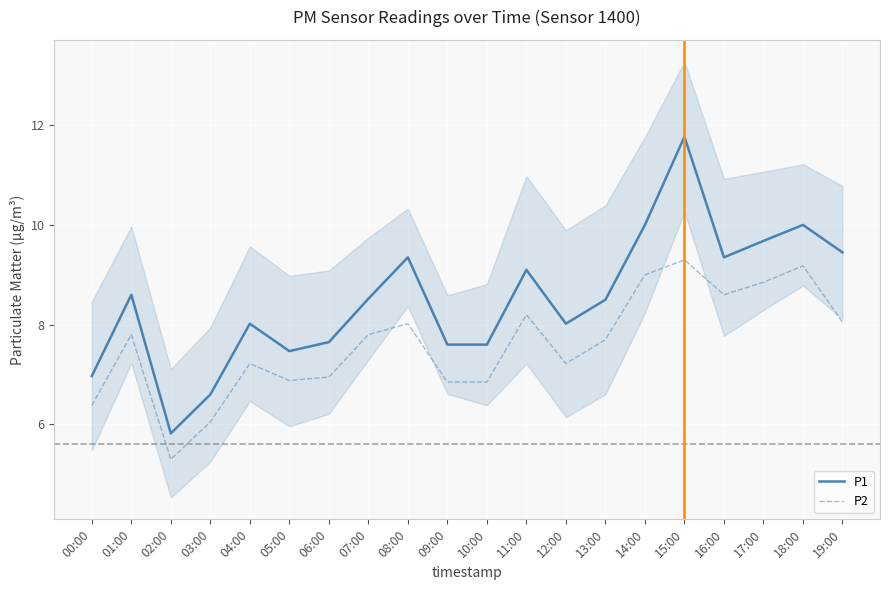

Reading left to right, what are all the values shown in this chart?

P1: 00:00=7.0	01:00=8.6	02:00=5.8	03:00=6.6	04:00=8.0	05:00=7.5	06:00=7.7	07:00=8.5	08:00=9.3	09:00=7.6	10:00=7.6	11:00=9.1	12:00=8.0	13:00=8.5	14:00=10.0	15:00=11.8	16:00=9.3	17:00=9.7	18:00=10.0	19:00=9.4
P2: 00:00=6.4	01:00=7.8	02:00=5.3	03:00=6.0	04:00=7.2	05:00=6.9	06:00=7.0	07:00=7.8	08:00=8.0	09:00=6.8	10:00=6.8	11:00=8.2	12:00=7.2	13:00=7.7	14:00=9.0	15:00=9.3	16:00=8.6	17:00=8.8	18:00=9.2	19:00=8.1